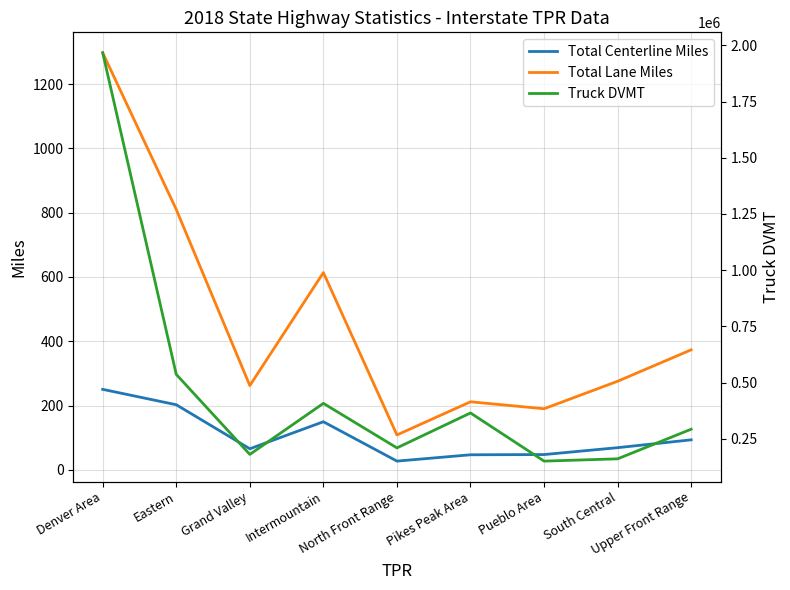

List the series in order of their peak value, highest first.

Truck DVMT, Total Lane Miles, Total Centerline Miles